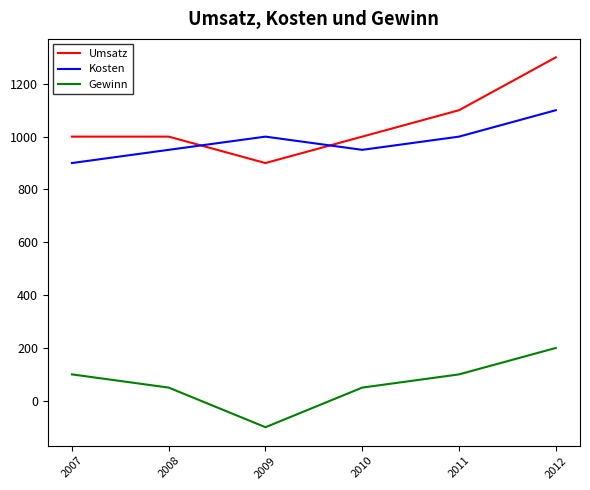

Reading left to right, what are all the values shown in this chart?

Umsatz: 2007=1000	2008=1000	2009=900	2010=1000	2011=1100	2012=1300
Kosten: 2007=900	2008=950	2009=1000	2010=950	2011=1000	2012=1100
Gewinn: 2007=100	2008=50	2009=-100	2010=50	2011=100	2012=200